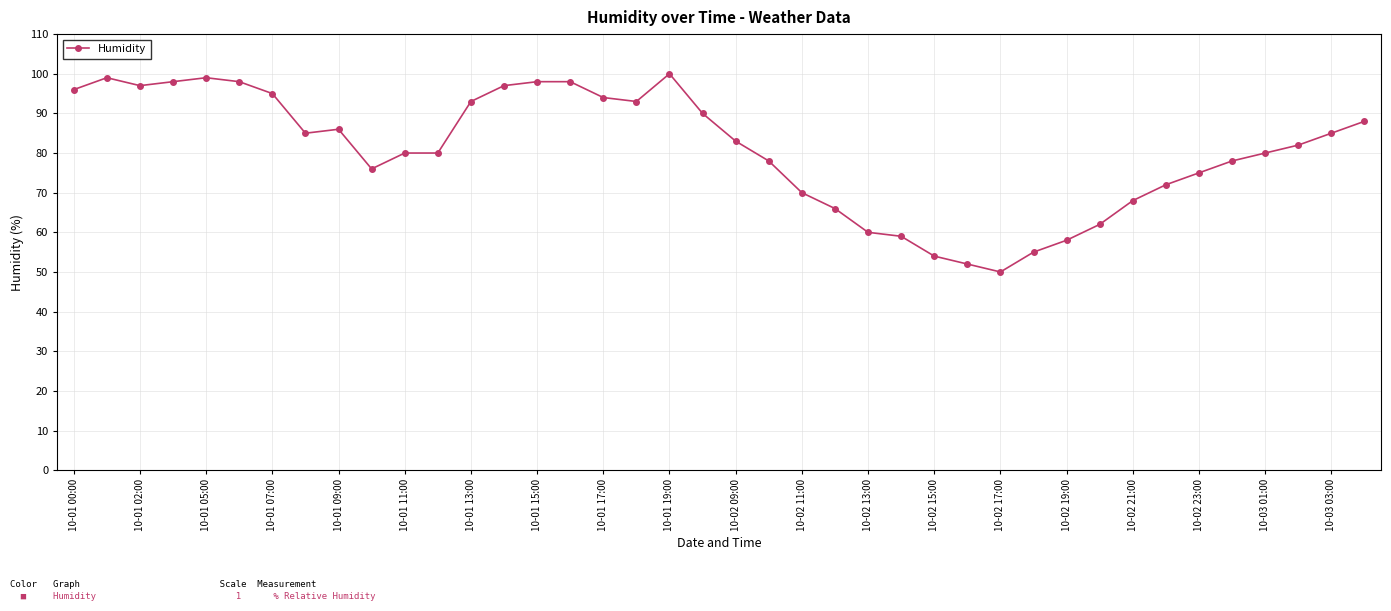

How many distinct data groups are displayed?

1